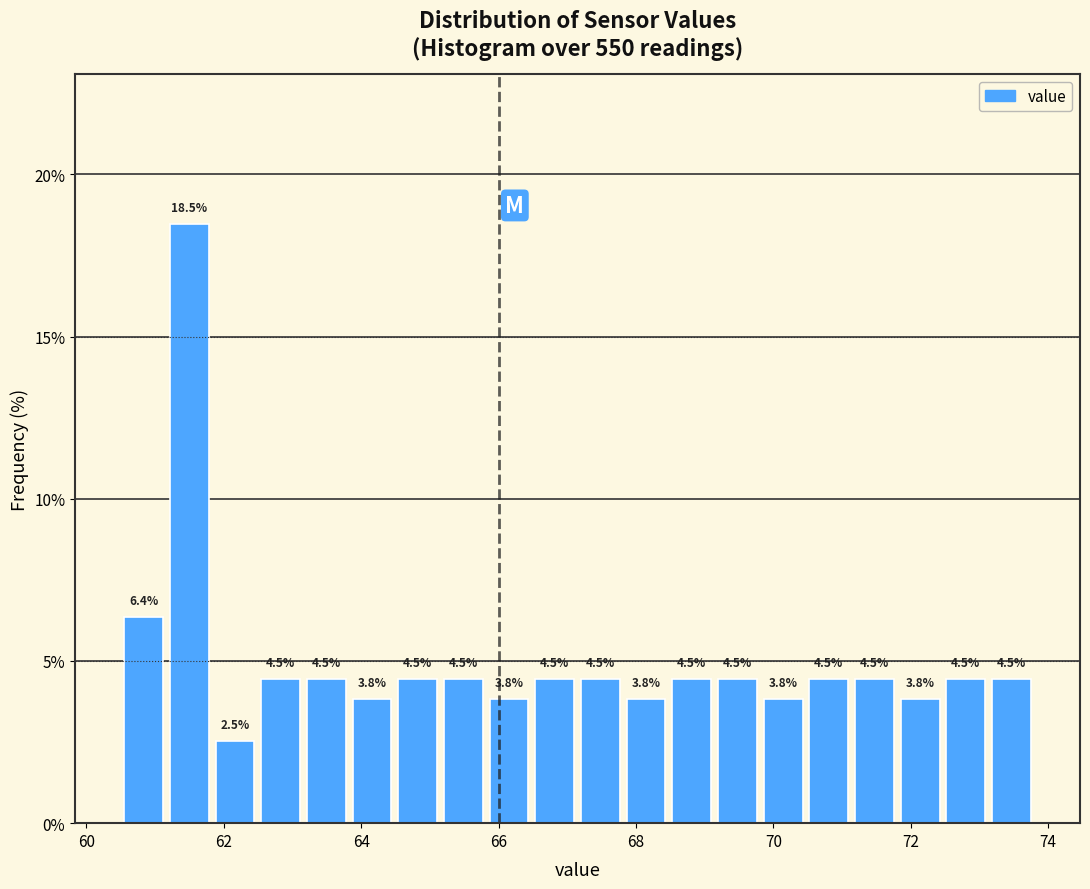

Read against the x-axis, roughly where is the centre of the tallest bar?

61.4